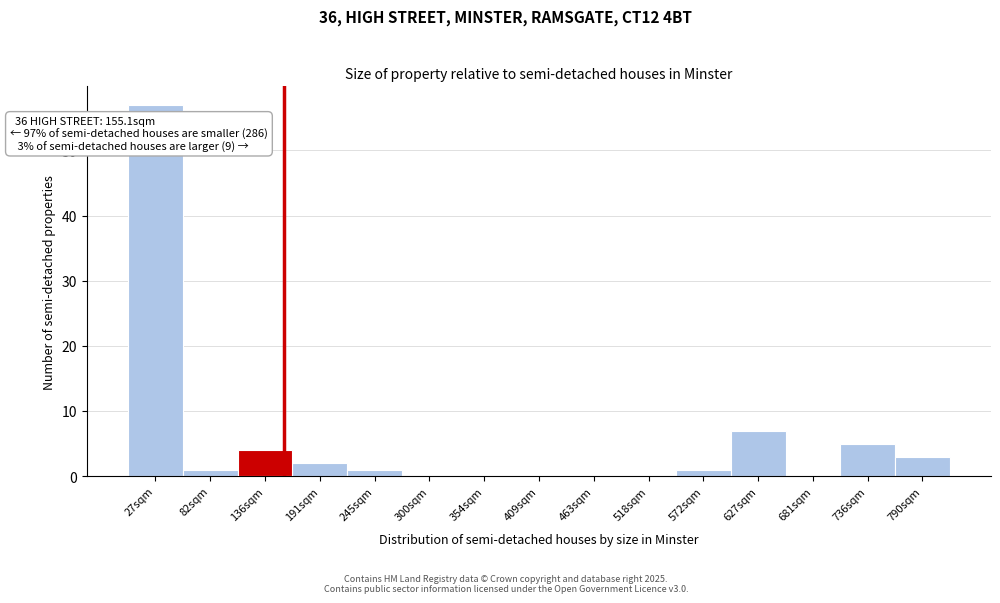

Over which range of the x-axis is the bar tallest?

0 to 50